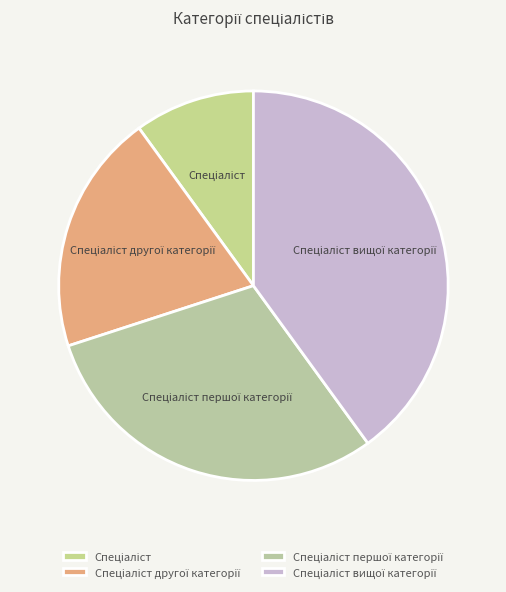

Does any single category account for the majority?

No